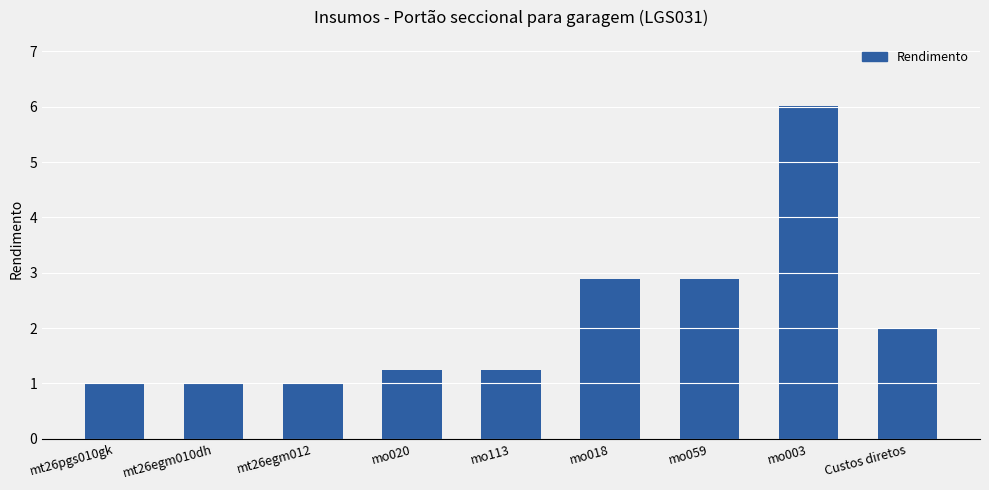

What is the label of the 6th bar from the right?

mo020